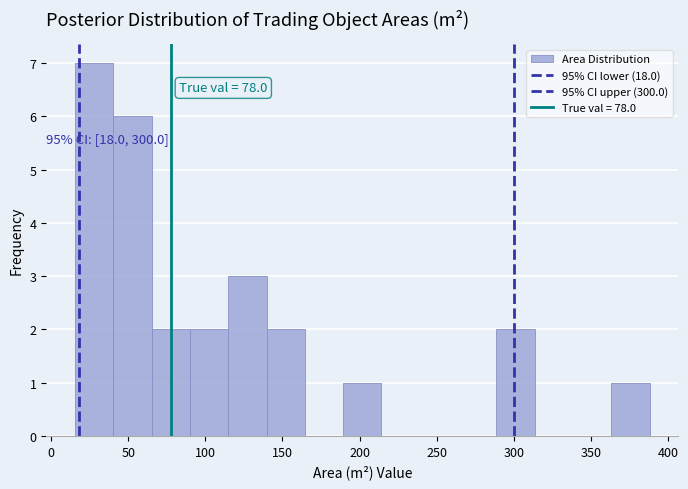

Which range on the x-axis has the tallest bar?

15 to 40